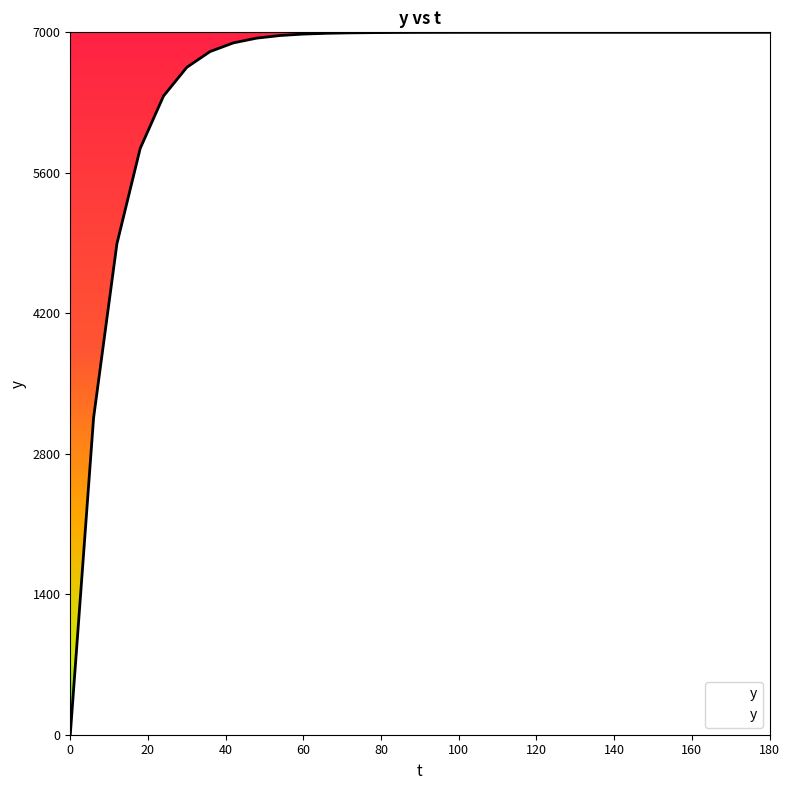

What is the difference between the maximum and minimum values?

7000.0